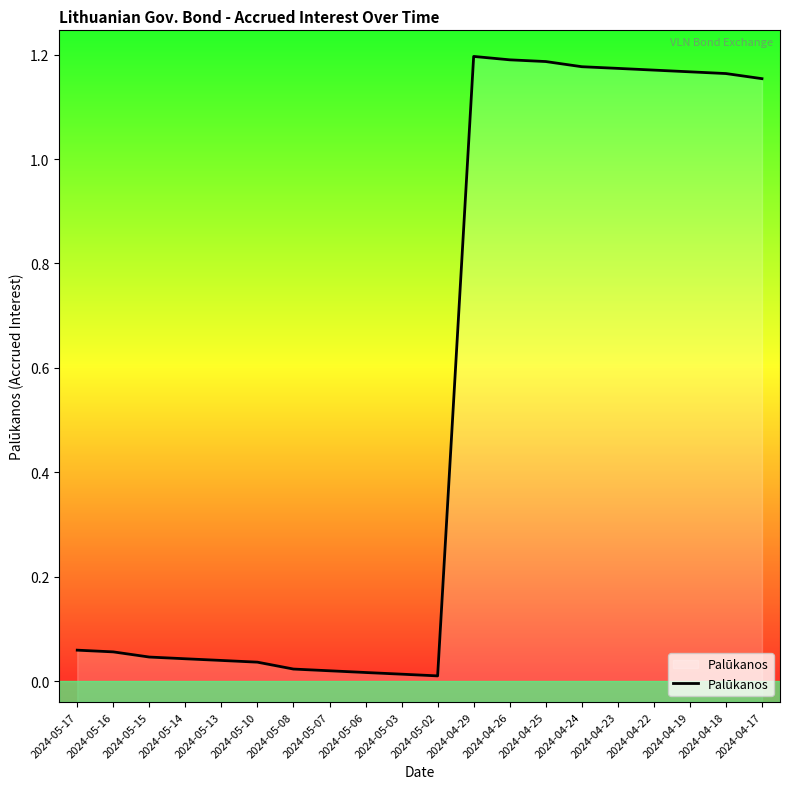

The value at 2024-04-19 is 0.8. True or false?

False